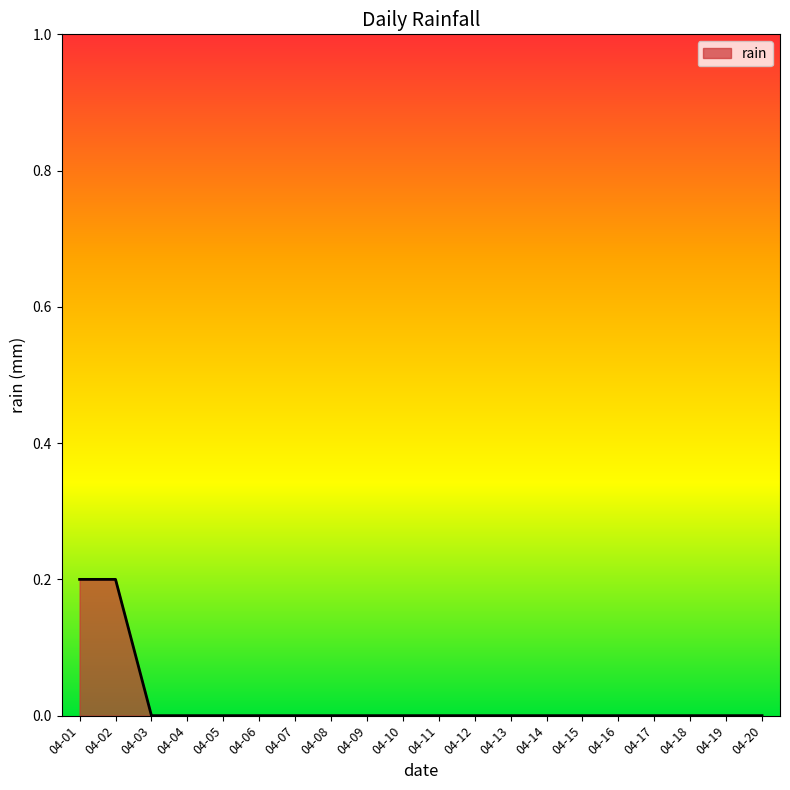

The chart shows a value of 0.0 at 04-10. True or false?

True